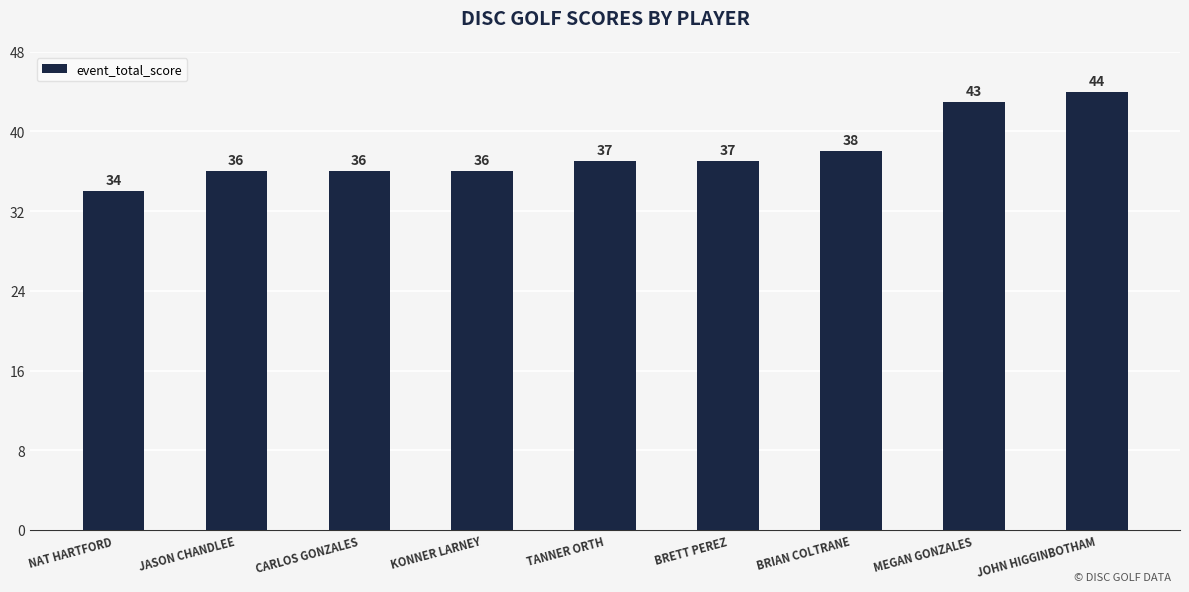

Does the chart contain any negative values?

No